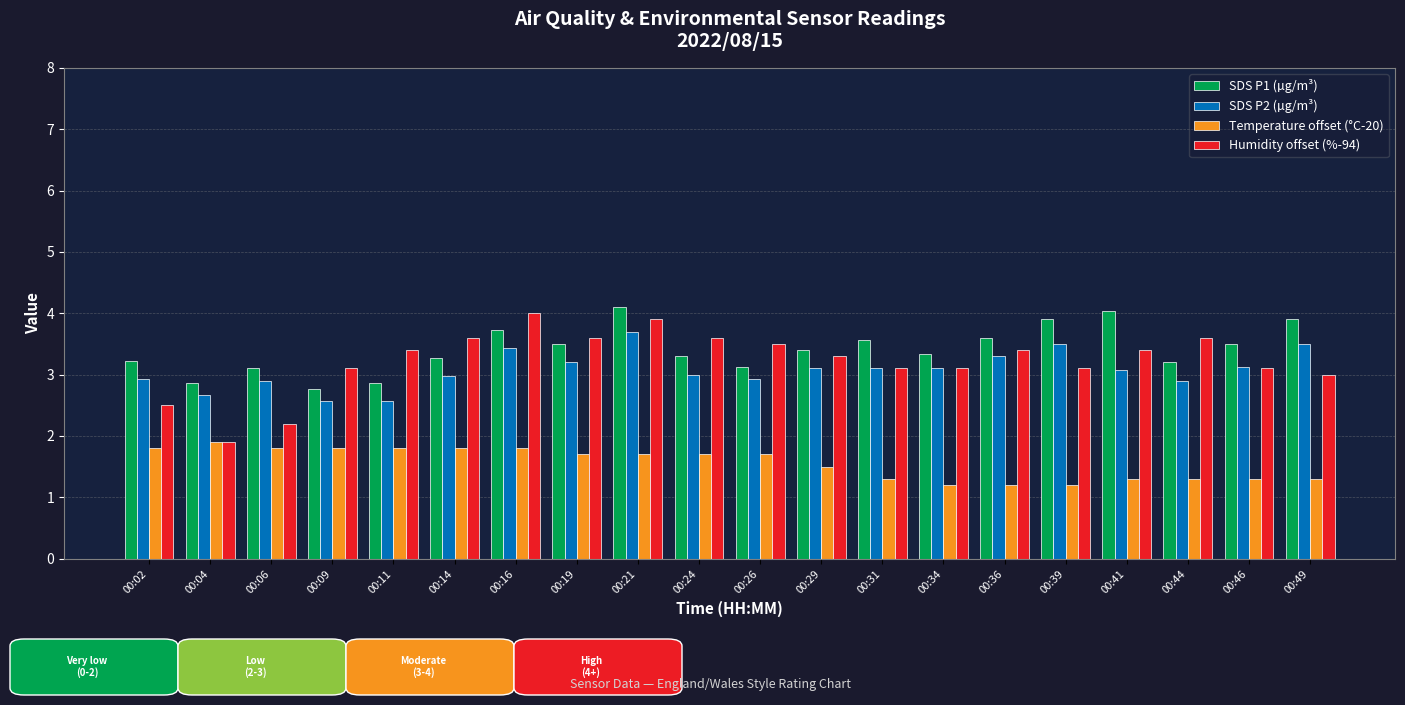

What is the average value of the SDS P2 (µg/m³) series?

3.1